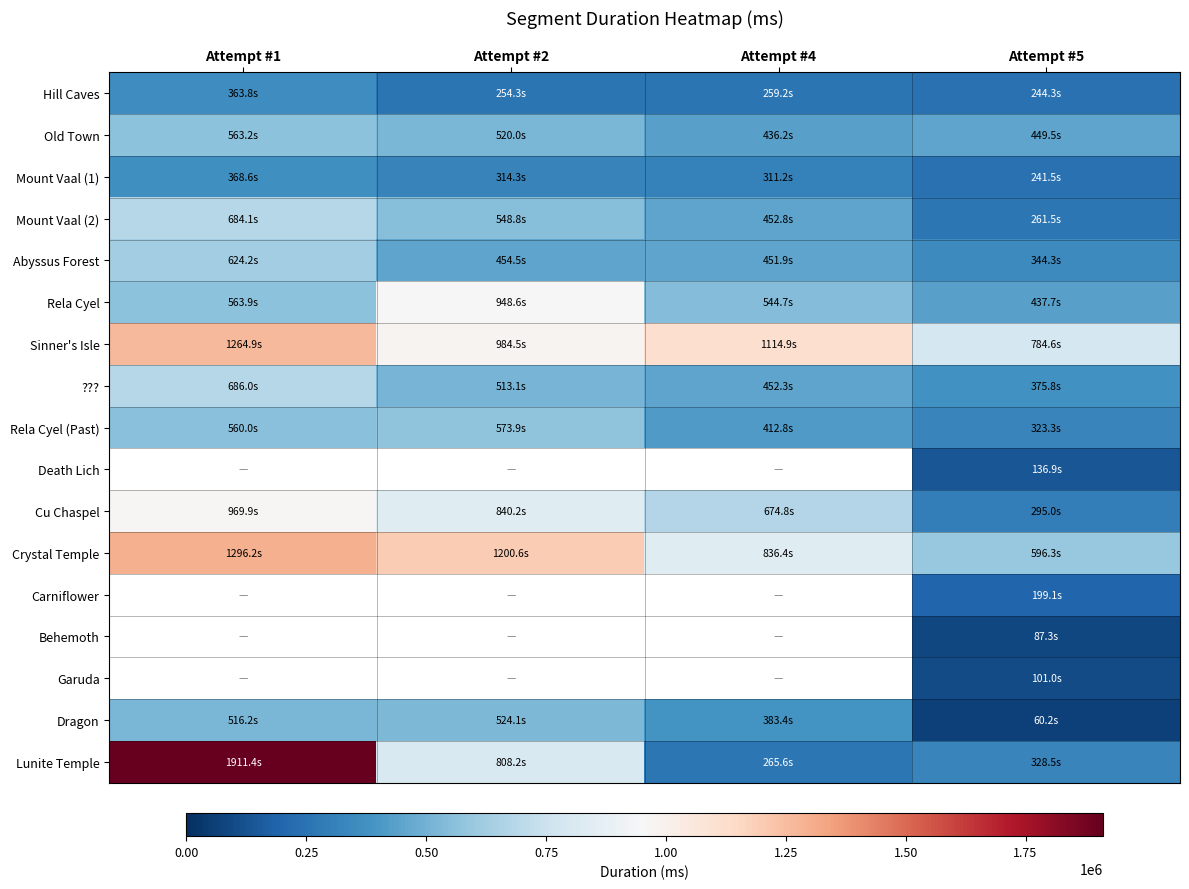

Which series has the largest range (max minus min)?

Lunite Temple